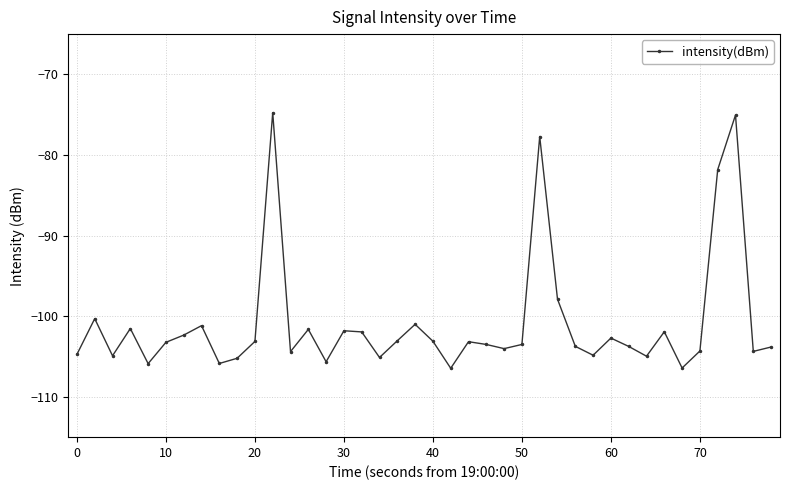

What is the average value?

-100.9